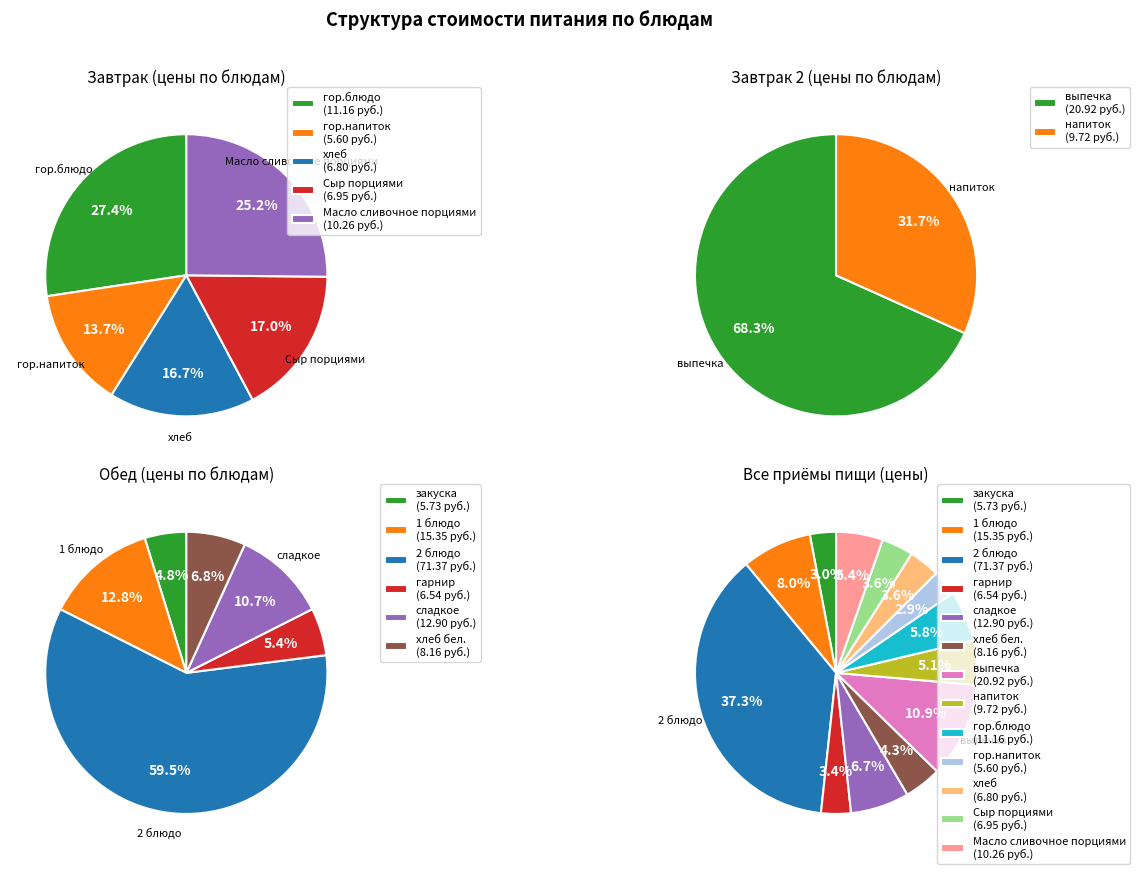

The 1 блюдо slice represents 8% of the pie. True or false?

True